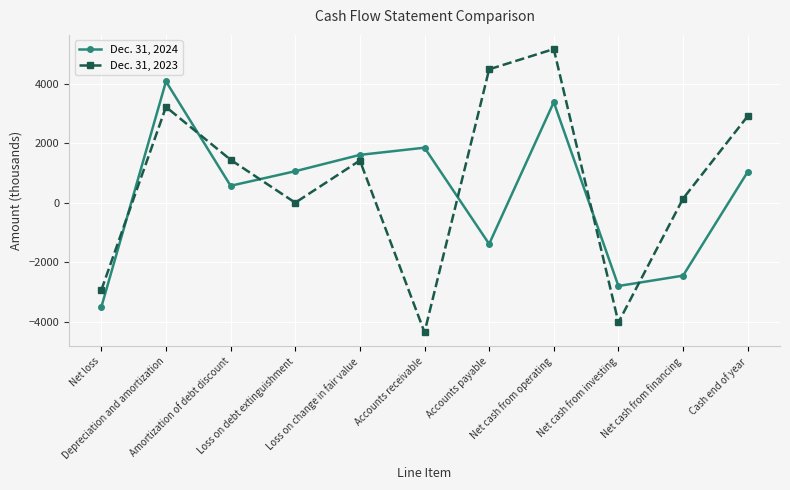

What is the difference between the maximum and minimum values in the Dec. 31, 2024 series?

7586